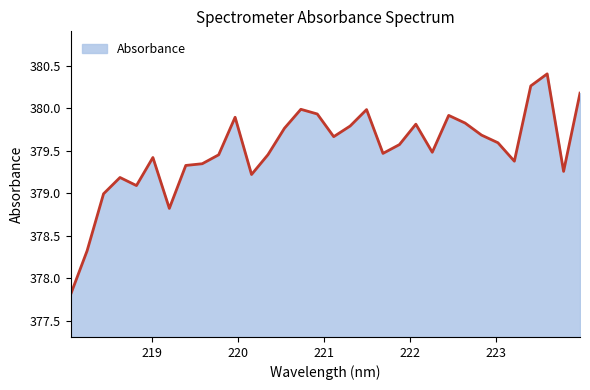

What is the minimum value shown in the chart?

377.8